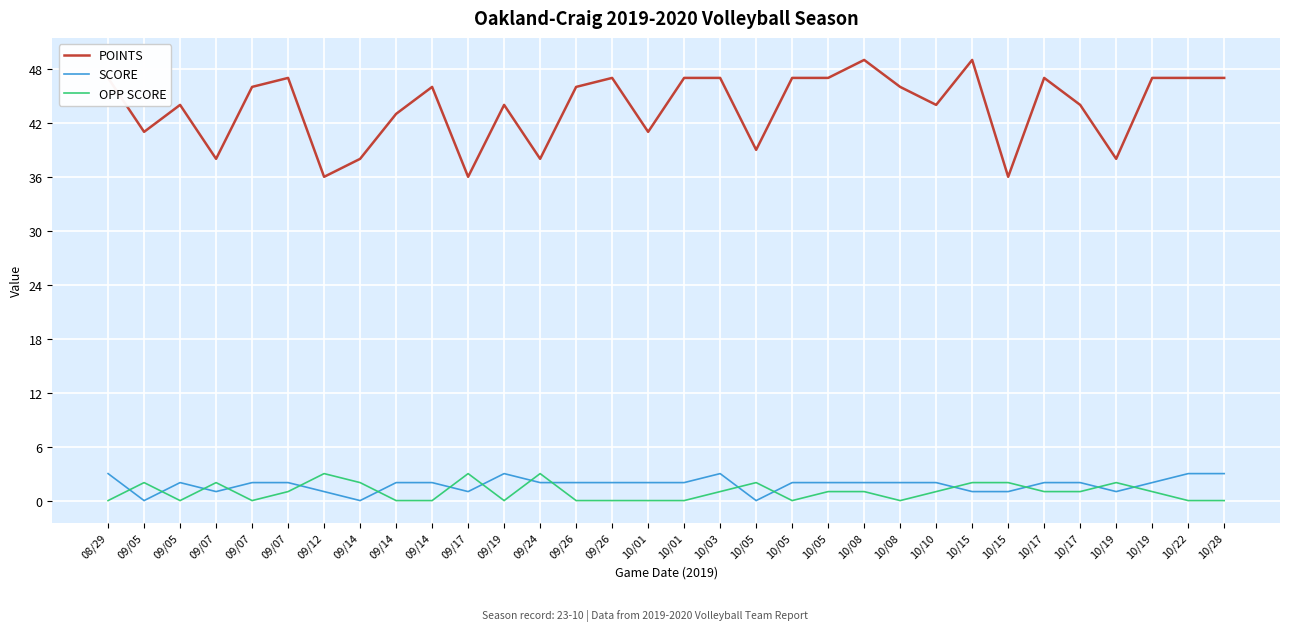

How many lines are shown in the chart?

3